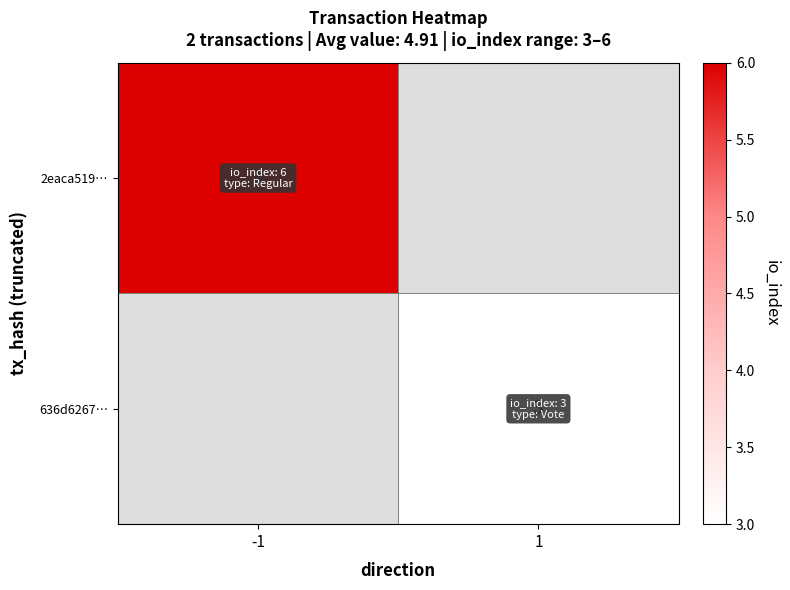

At which category does the chart reach its minimum across all series?

1